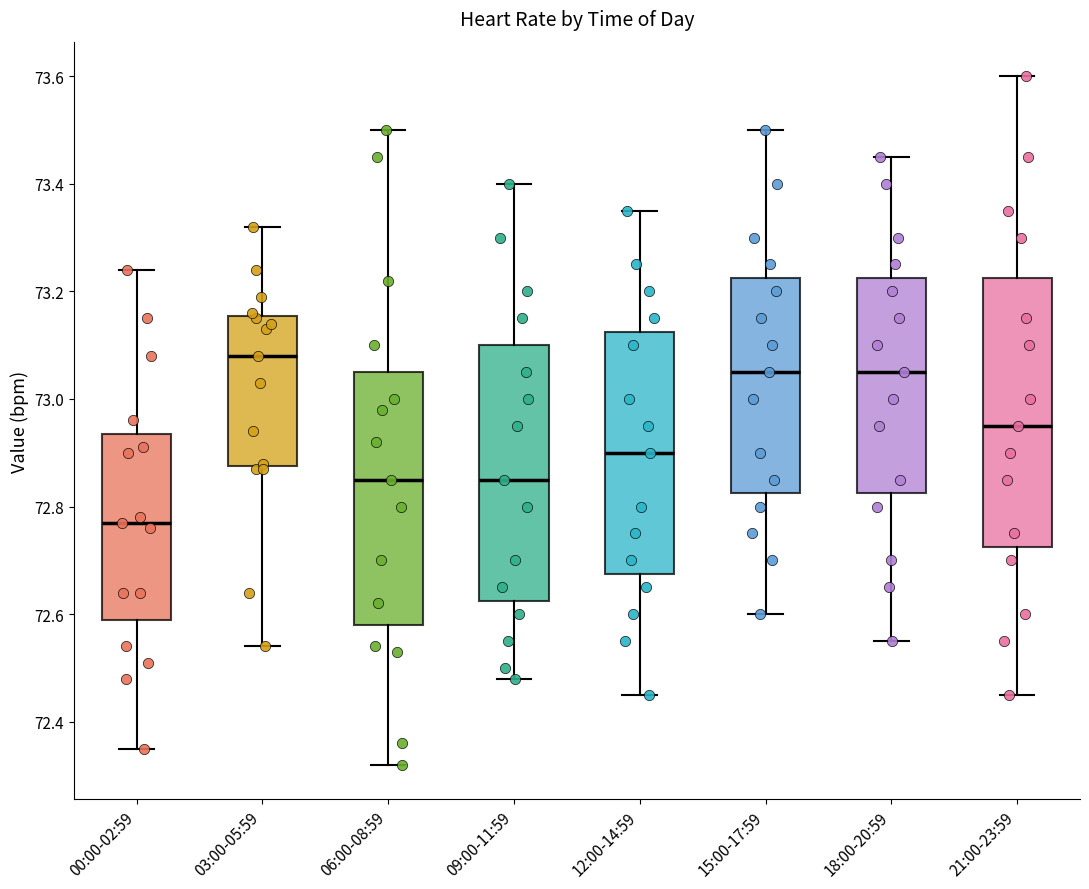

Where is the upper edge of the box for 00:00-02:59 on the y-axis? The values are not printed on the chart, so give them approximately, as read against the axis.

72.94